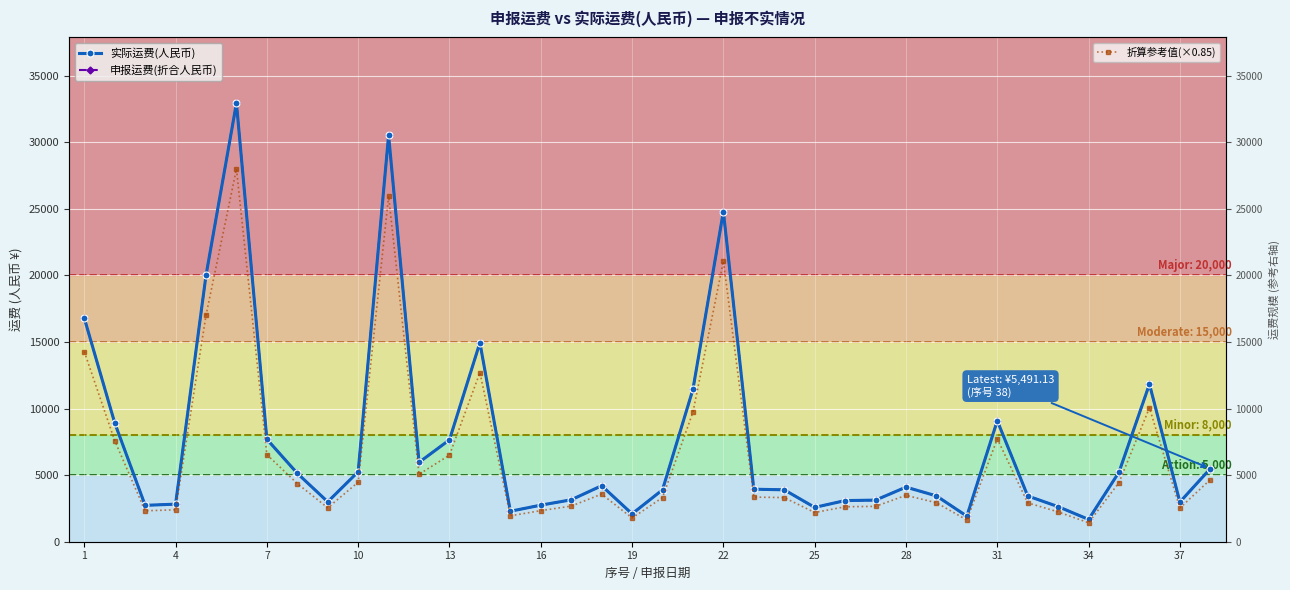

What is the value of the 折算参考值(×0.85) point at the 13th from the left?

6506.1